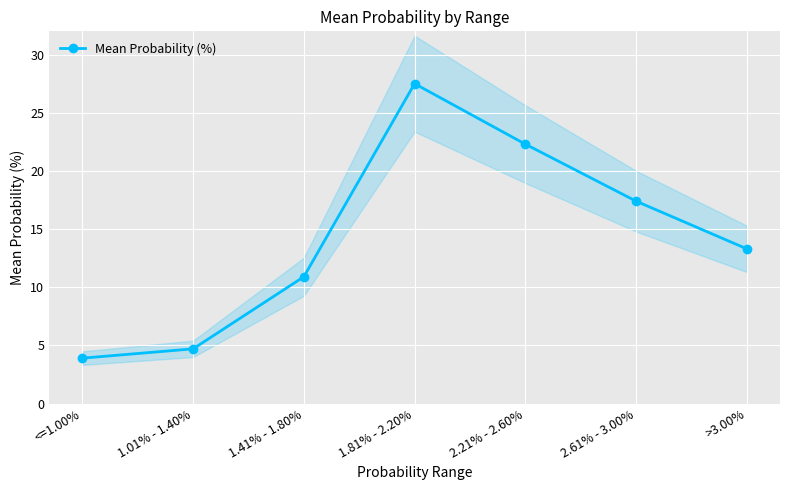

What is the difference between the maximum and minimum values?

23.6